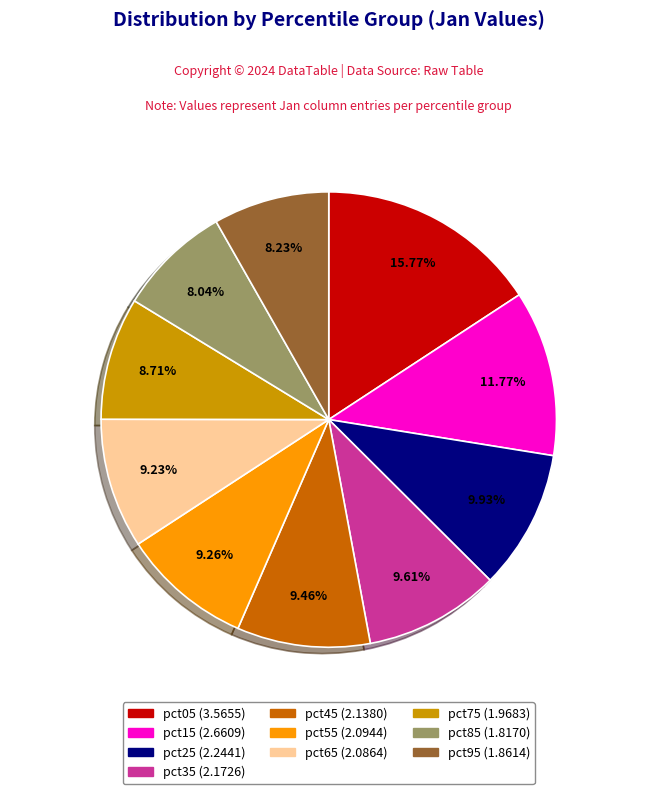

To the nearest percent, what is the average slice percentage?

10%